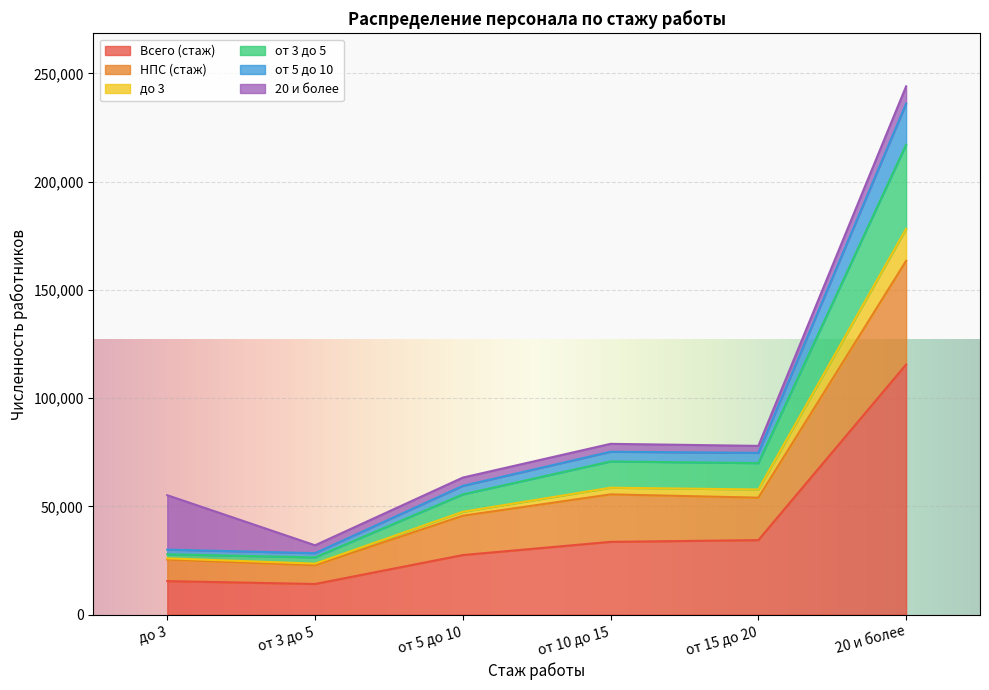

Where is the first local minimum for Всего (стаж)?

от 3 до 5